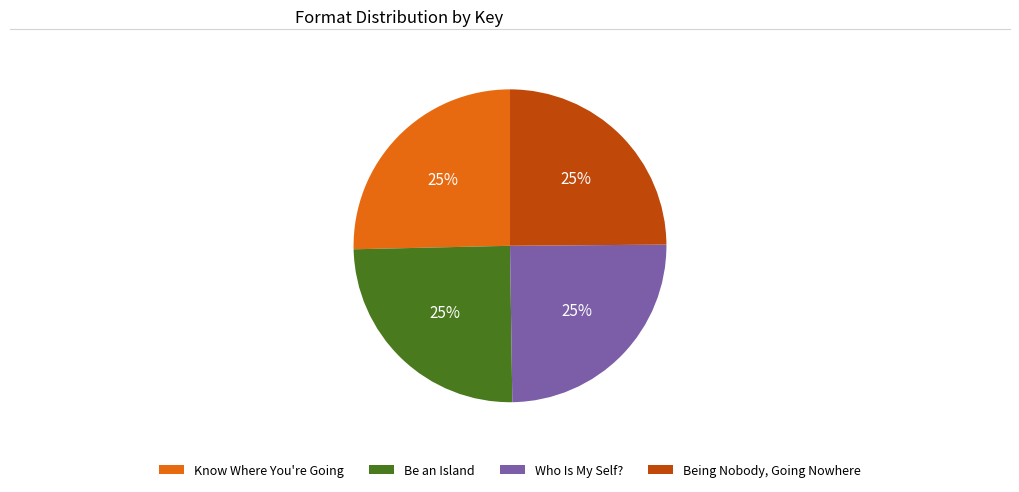

Is it true that Know Where You're Going is 31% of the pie?

False